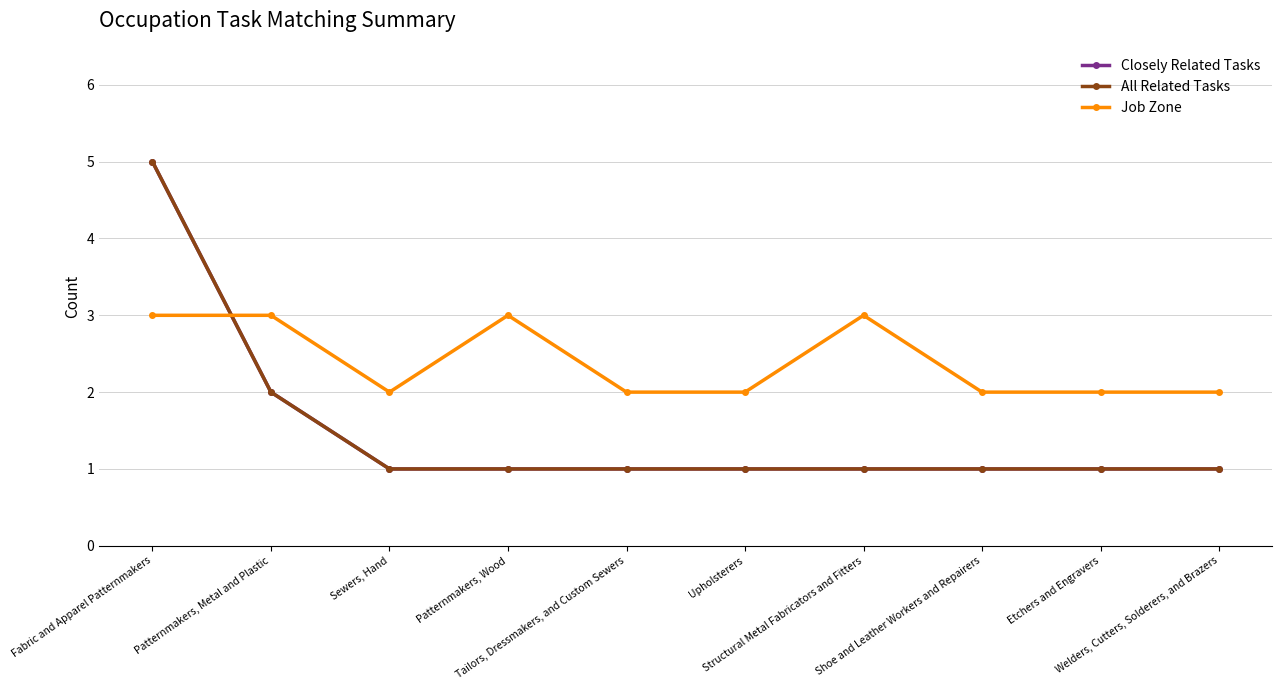

What is the highest value of the Closely Related Tasks series?

5